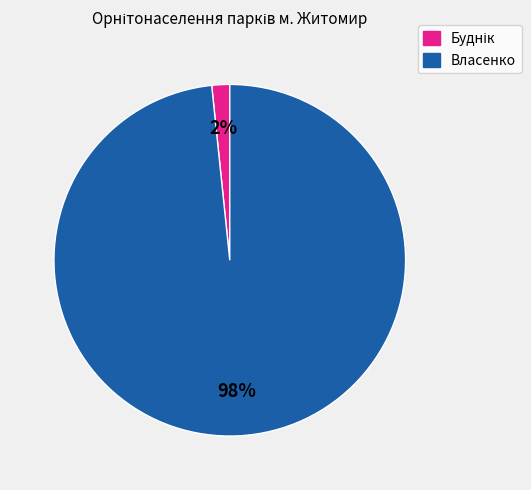

What percentage is the Власенко slice, to the nearest percent?

98%